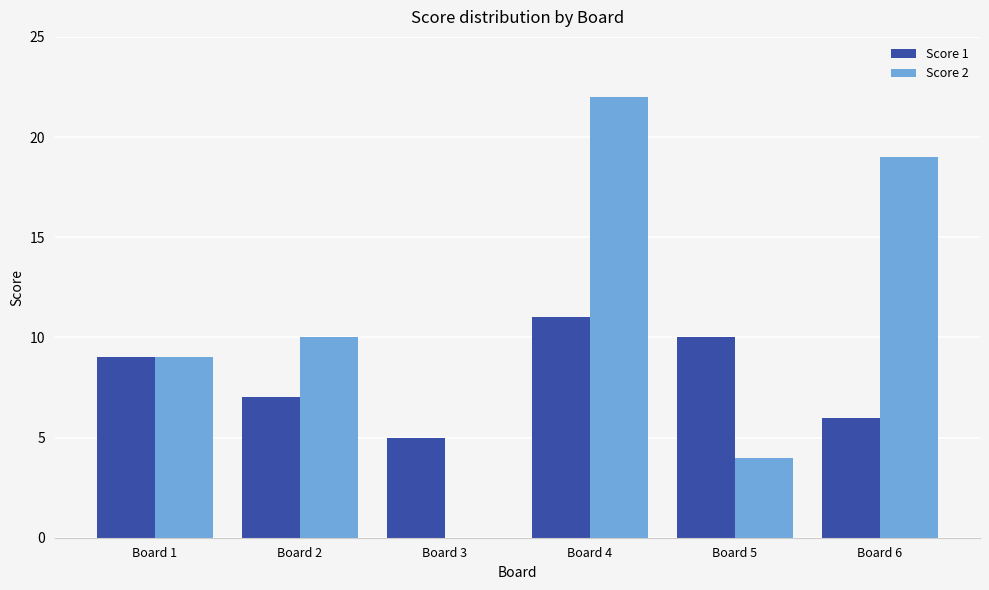

The Score 2 series shows 4 at Board 1. True or false?

False